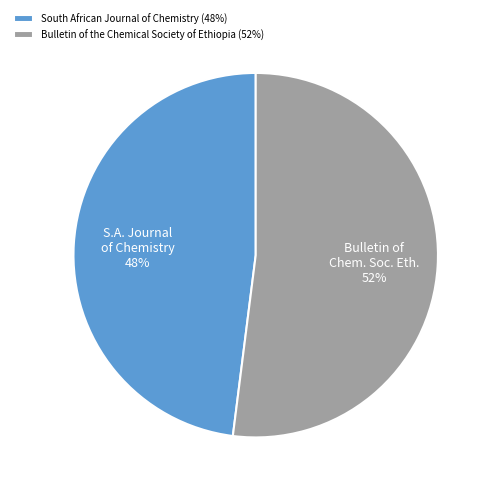

Approximately how many times larger is the value at Bulletin of the Chemical Society of Ethiopia compared to South African Journal of Chemistry?

1.1